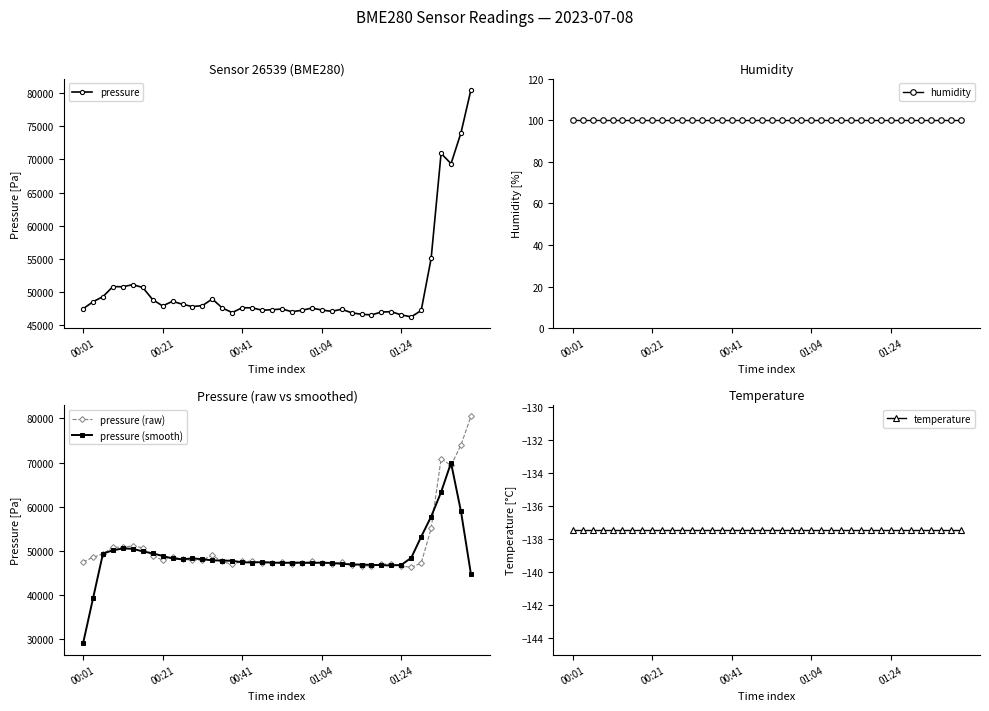

Does the chart have visible grid lines?

No